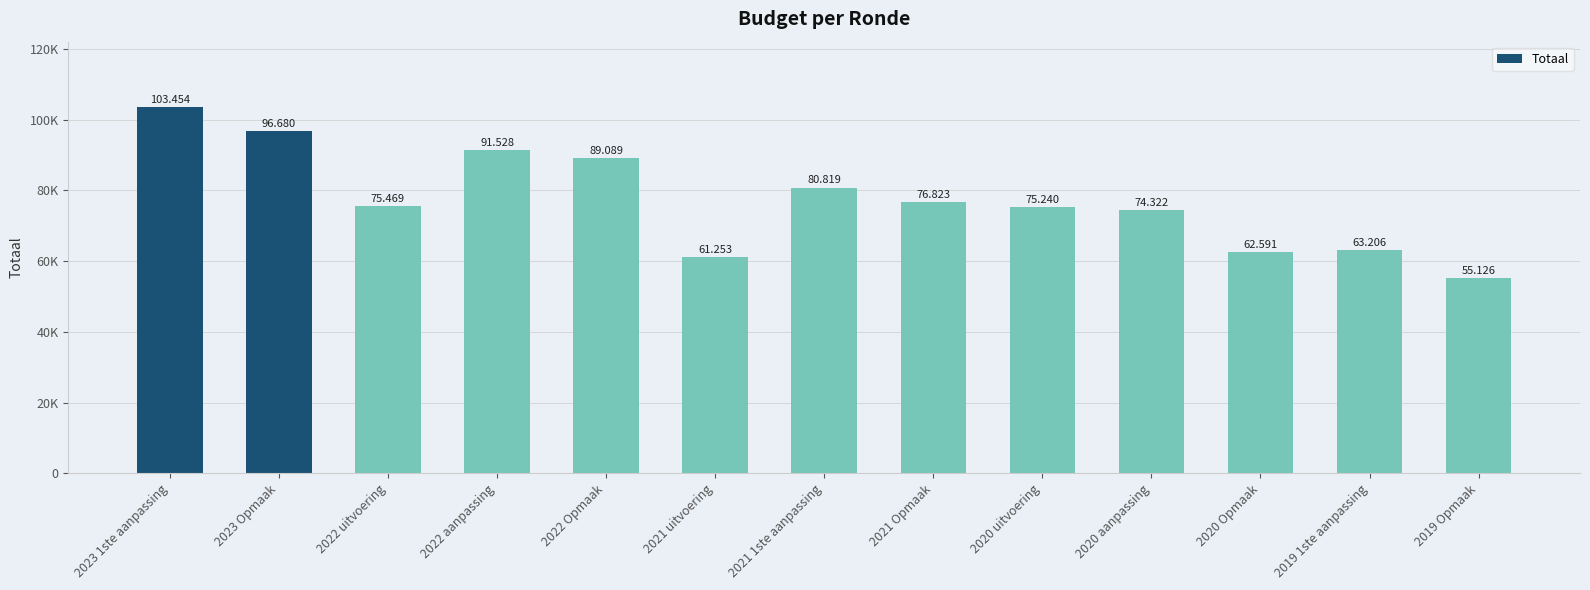

Where does the data first go above 75469?

2023 1ste aanpassing